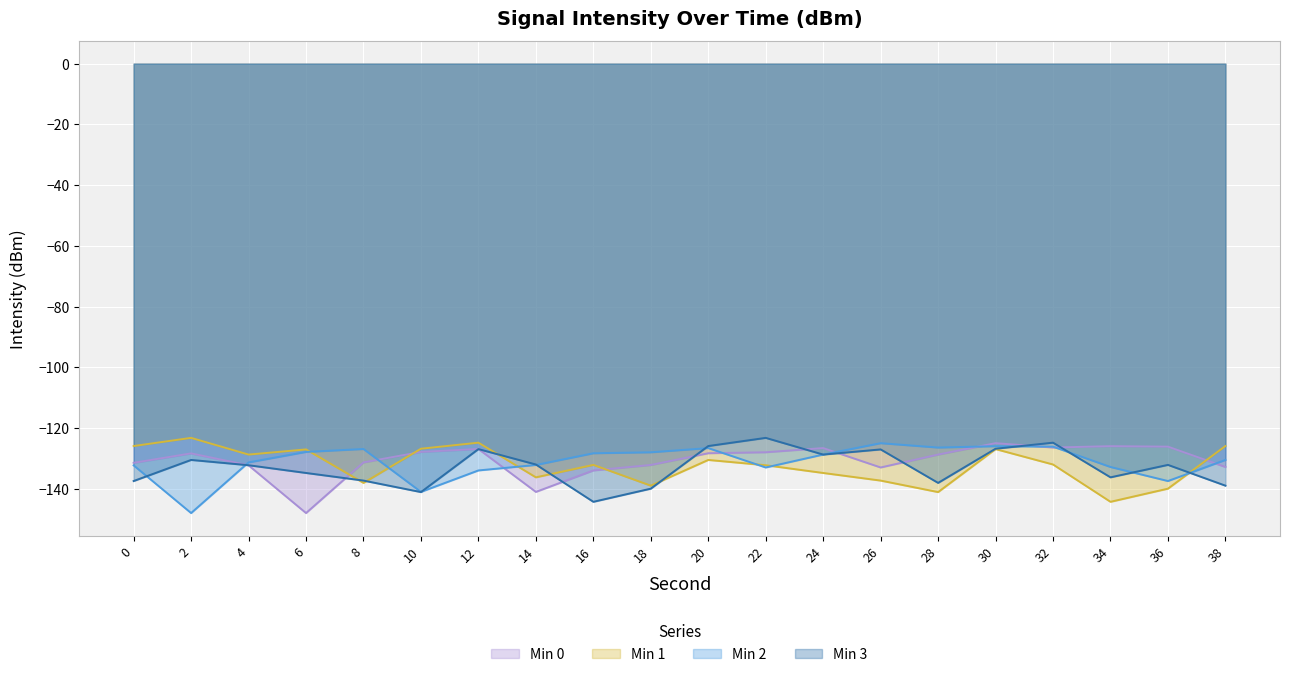

What is the sum of all Min 3 values?

-2658.0